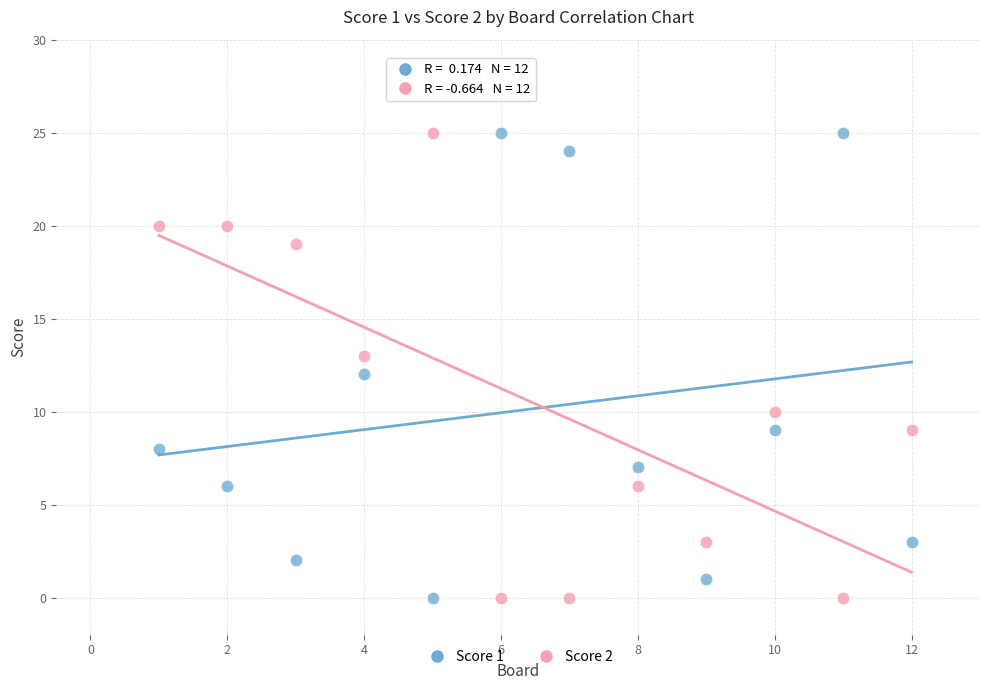

What is the X range (max minus min) for the scatter plot?

11